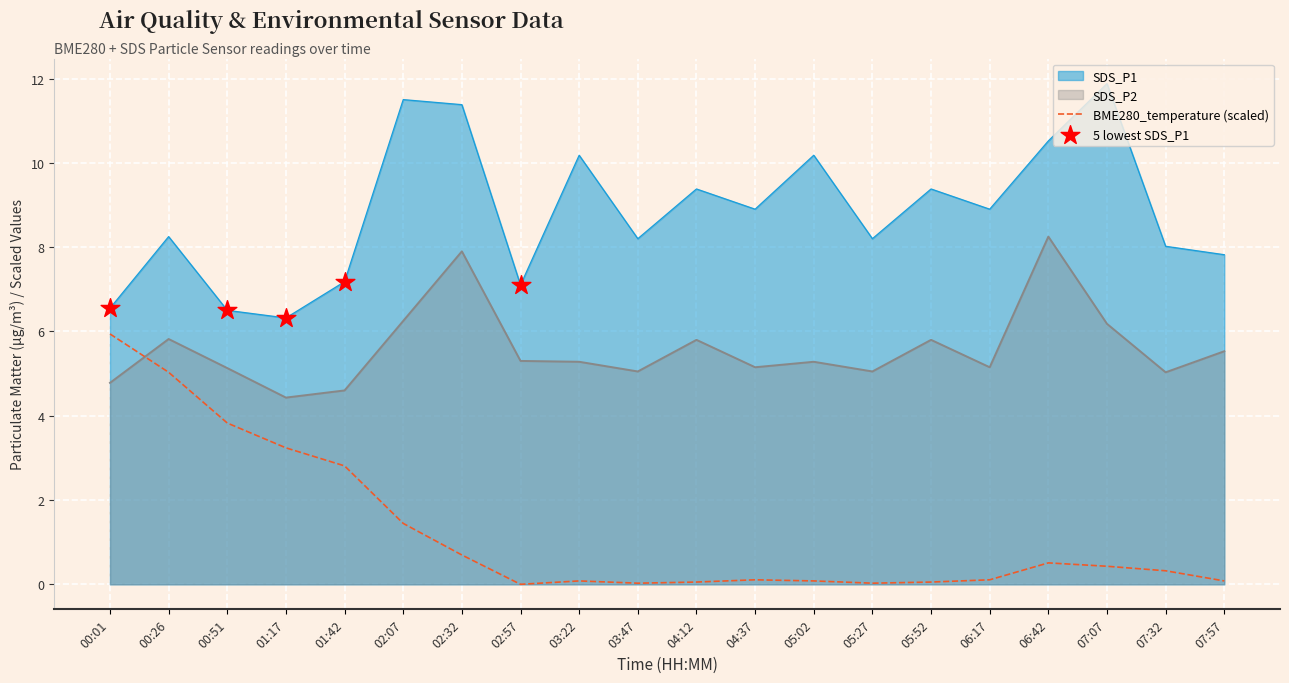

What is the total value across all series at 06:17?

14.2